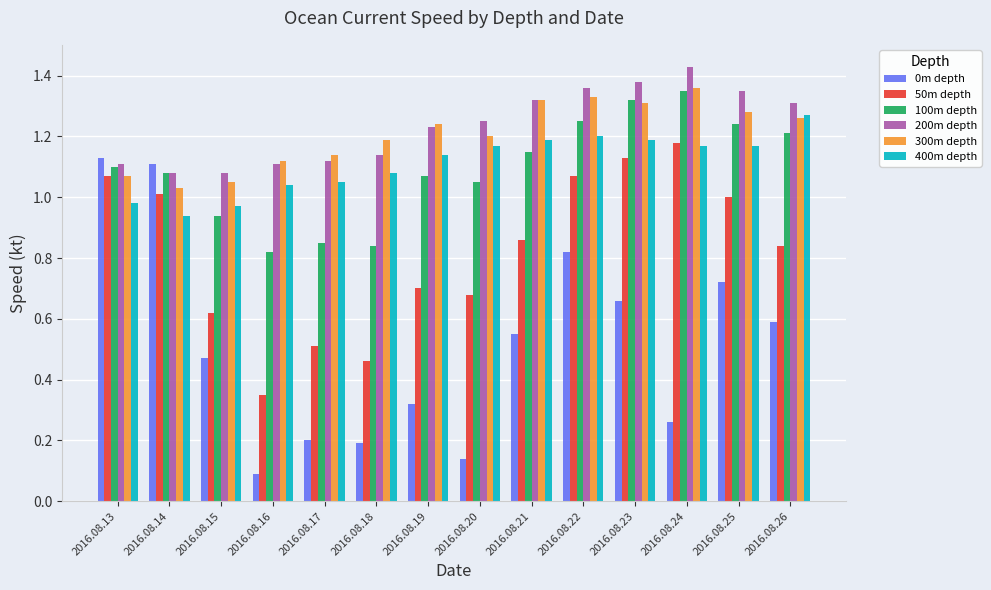

Which series has the largest range (max minus min)?

0m depth